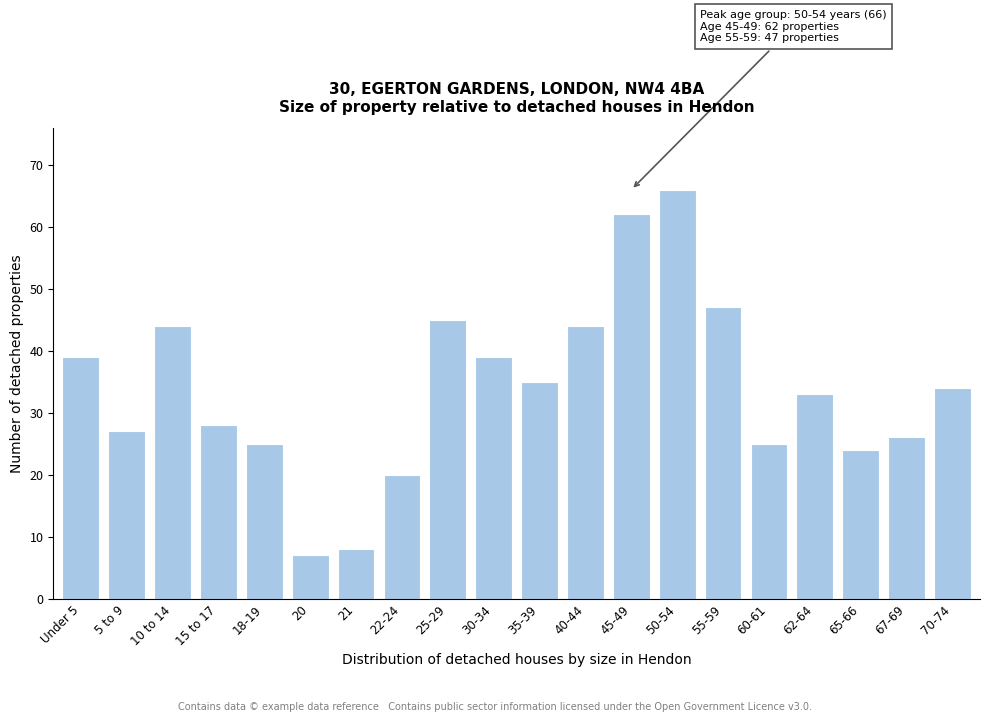

Reading left to right, list all the values displayed in this chart.

39	27	44	28	25	7	8	20	45	39	35	44	62	66	47	25	33	24	26	34